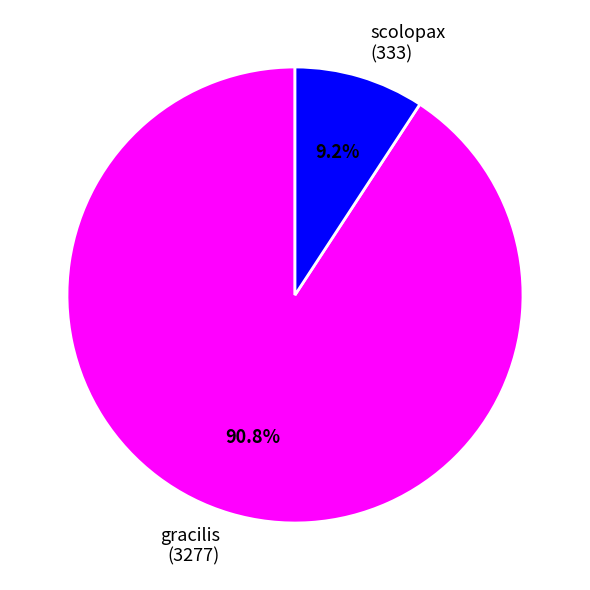

Do scolopax and gracilis together represent more than half of the pie?

Yes